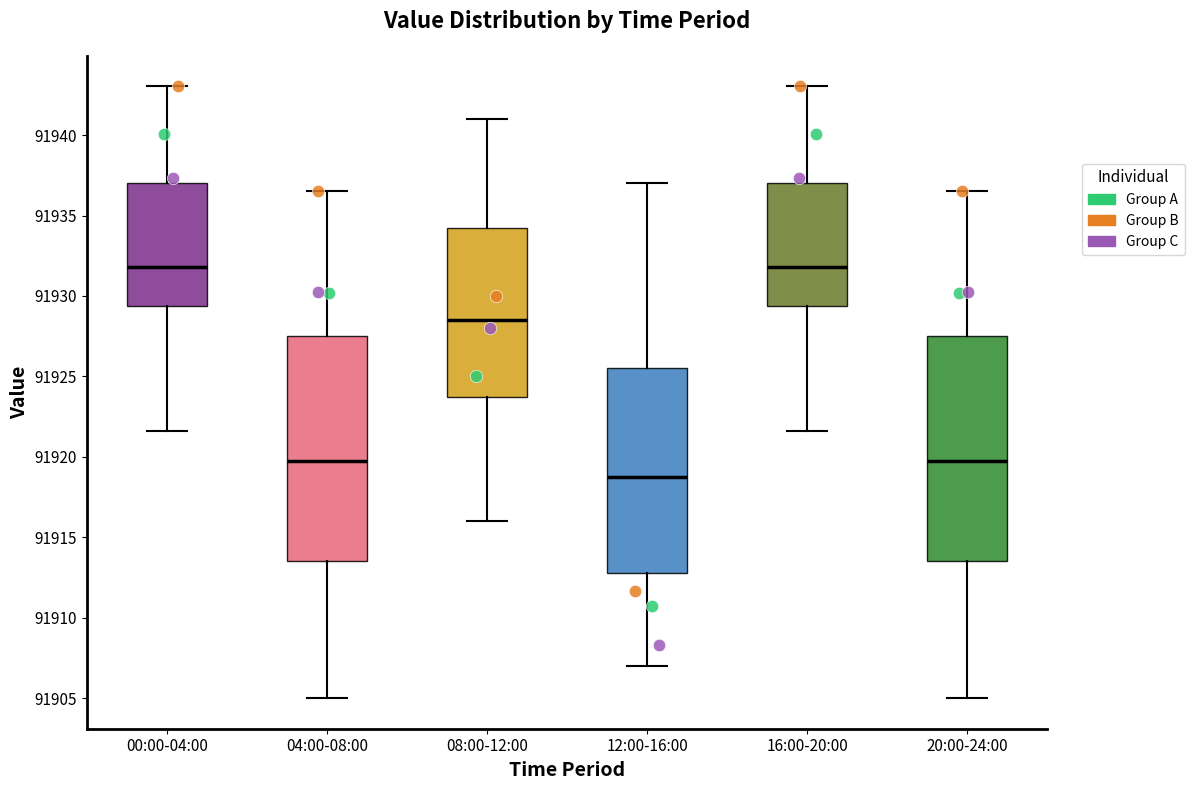

Which box's median line is the lowest?

12:00-16:00